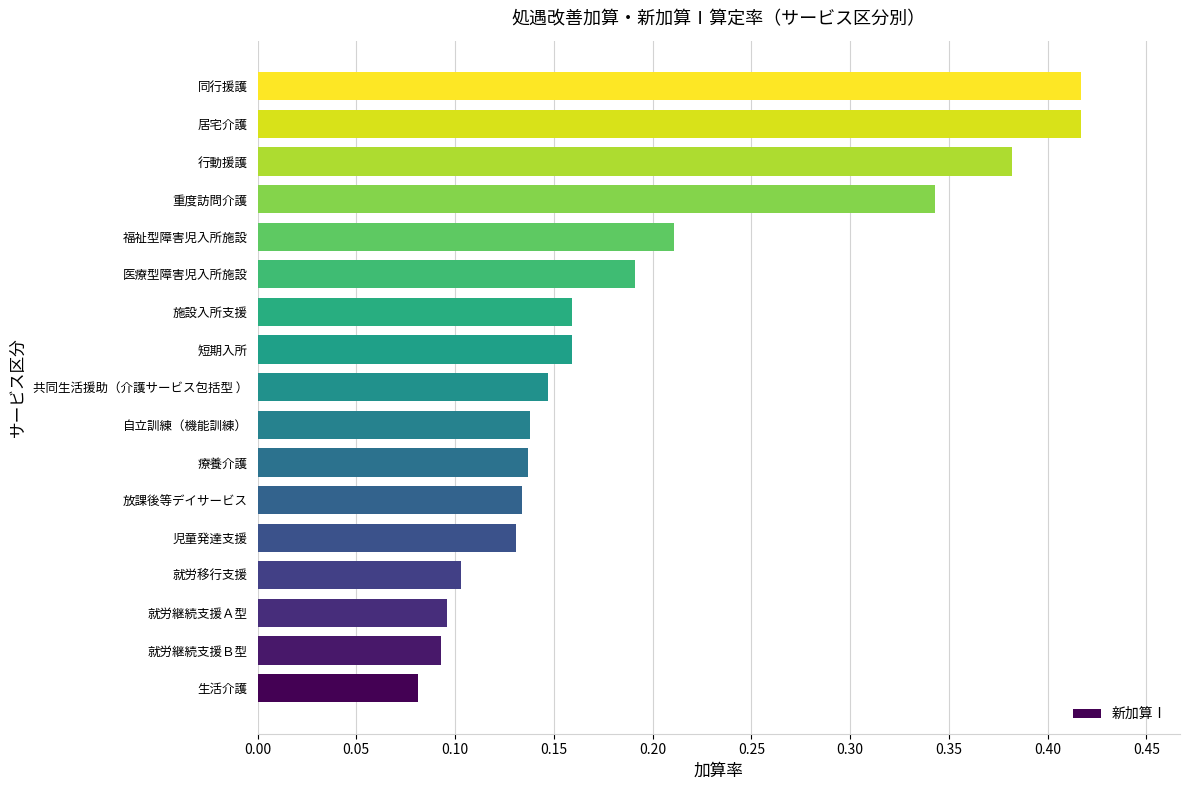

How many bars are there in total?

17